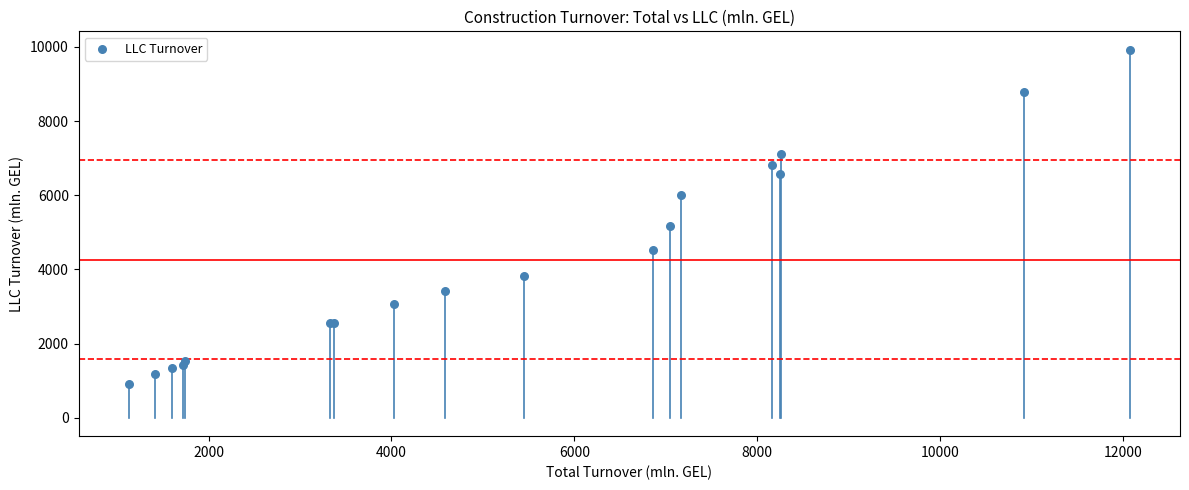

What Y value in the scatter plot is closest to 5419?

5169.8